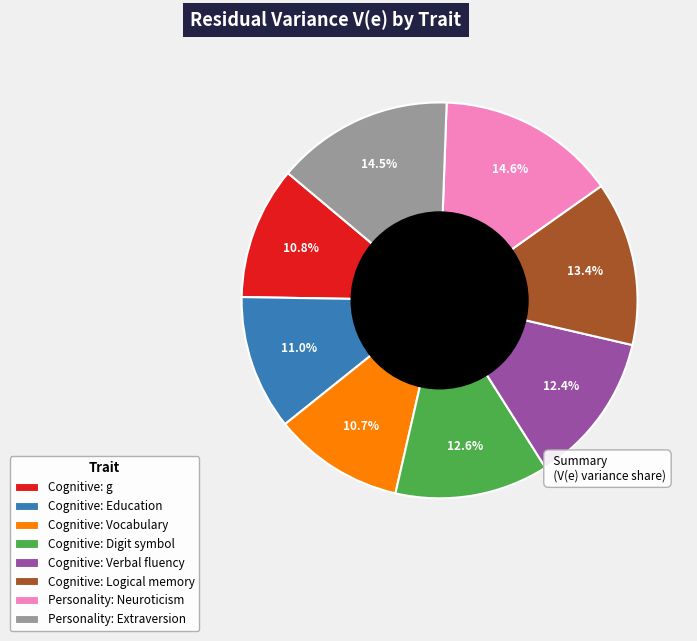

To the nearest percent, what portion does Cognitive: Logical memory represent?

13%